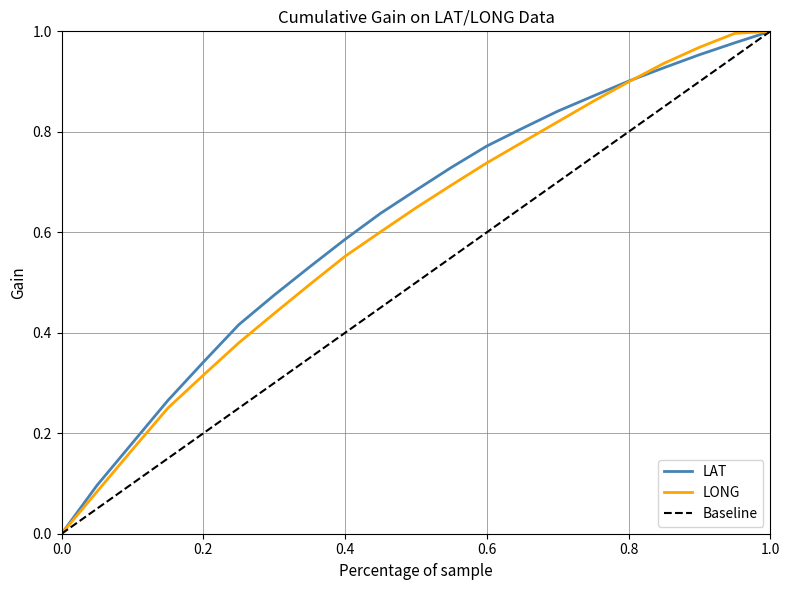

How many lines are shown in the chart?

3